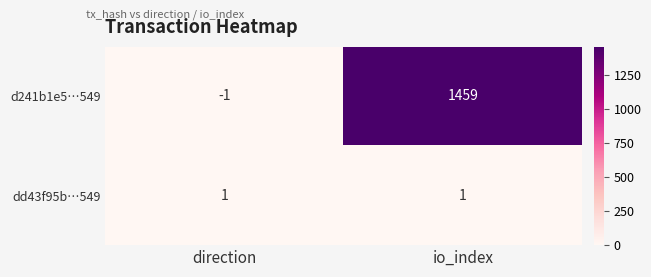

Reading left to right, transcribe all the data shown in this chart.

d241b1e5…549: -1	1459
dd43f95b…549: 1	1